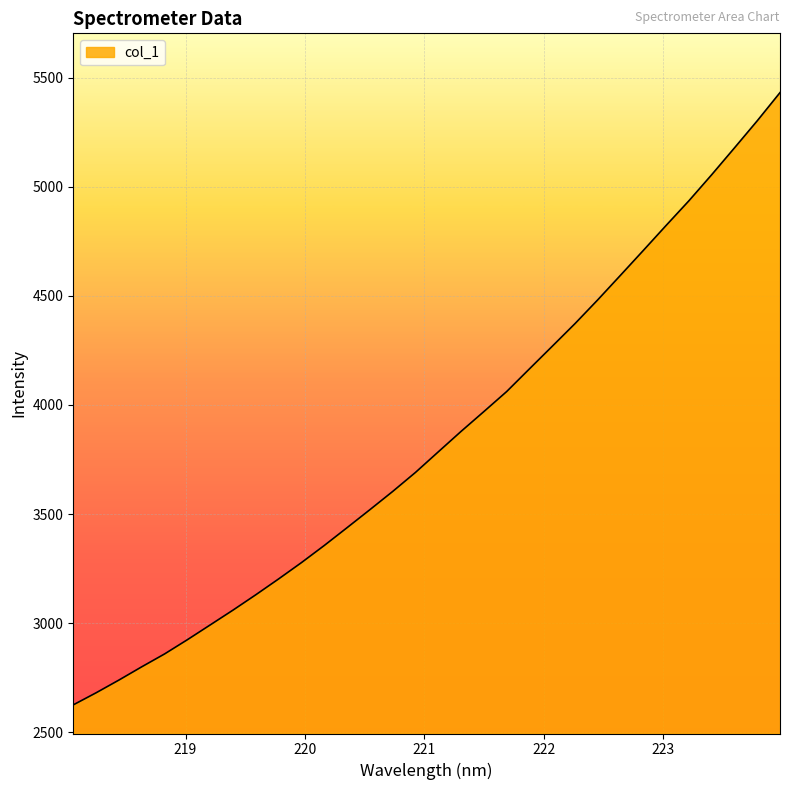

What is the maximum value shown in the chart?

5431.7